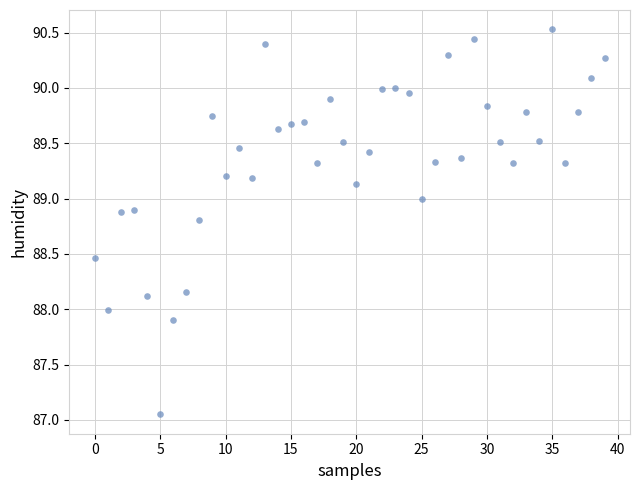

What is the range of Y values (max minus min)?

3.5